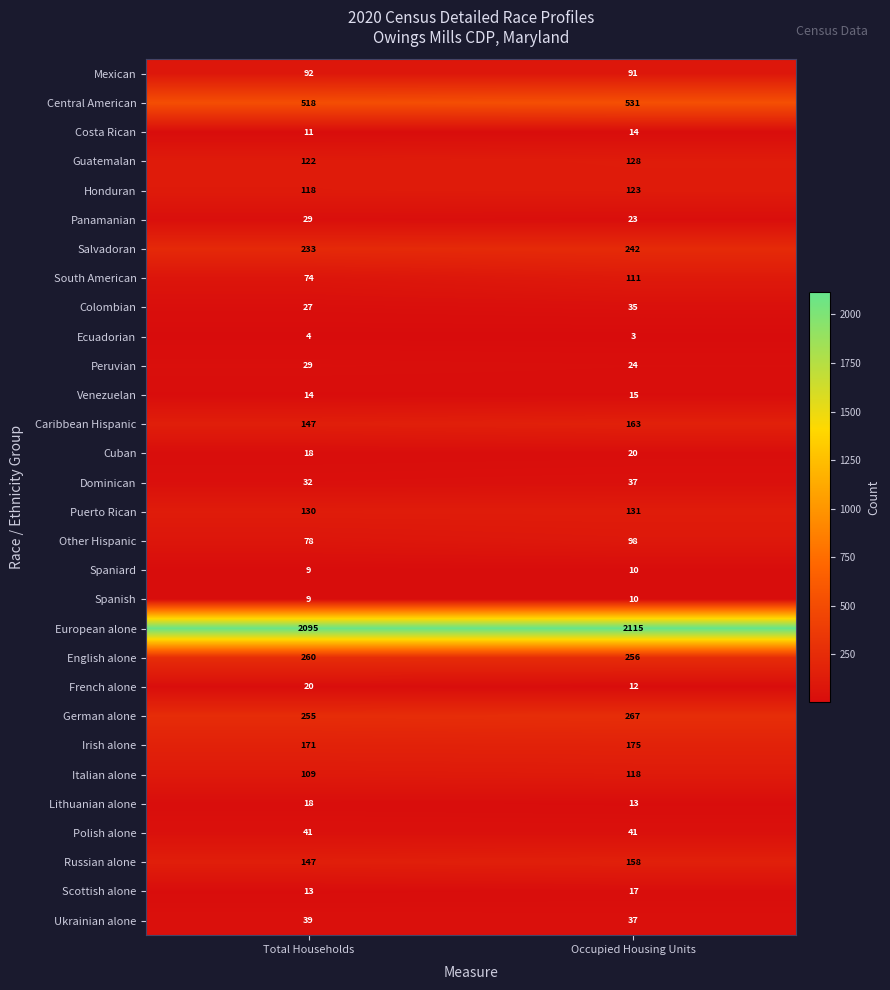

Rank the categories by English alone value from lowest to highest.

Occupied Housing Units, Total Households